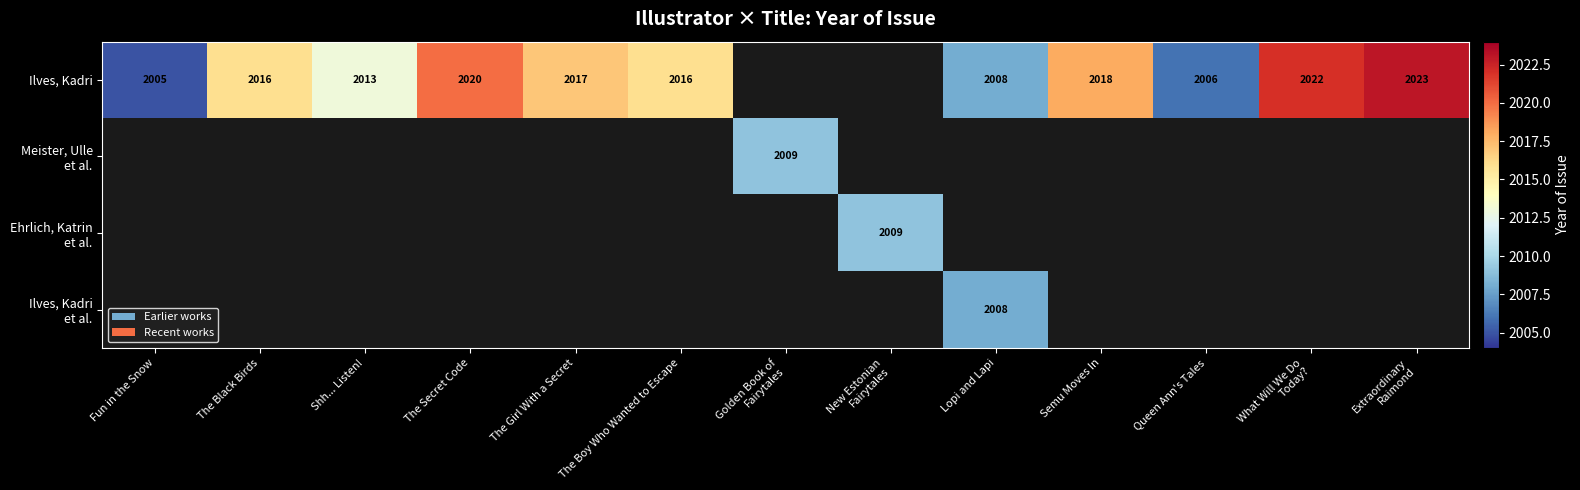

True or false: Ilves, Kadri has a value of 2008 at Lopi and Lapi.

True